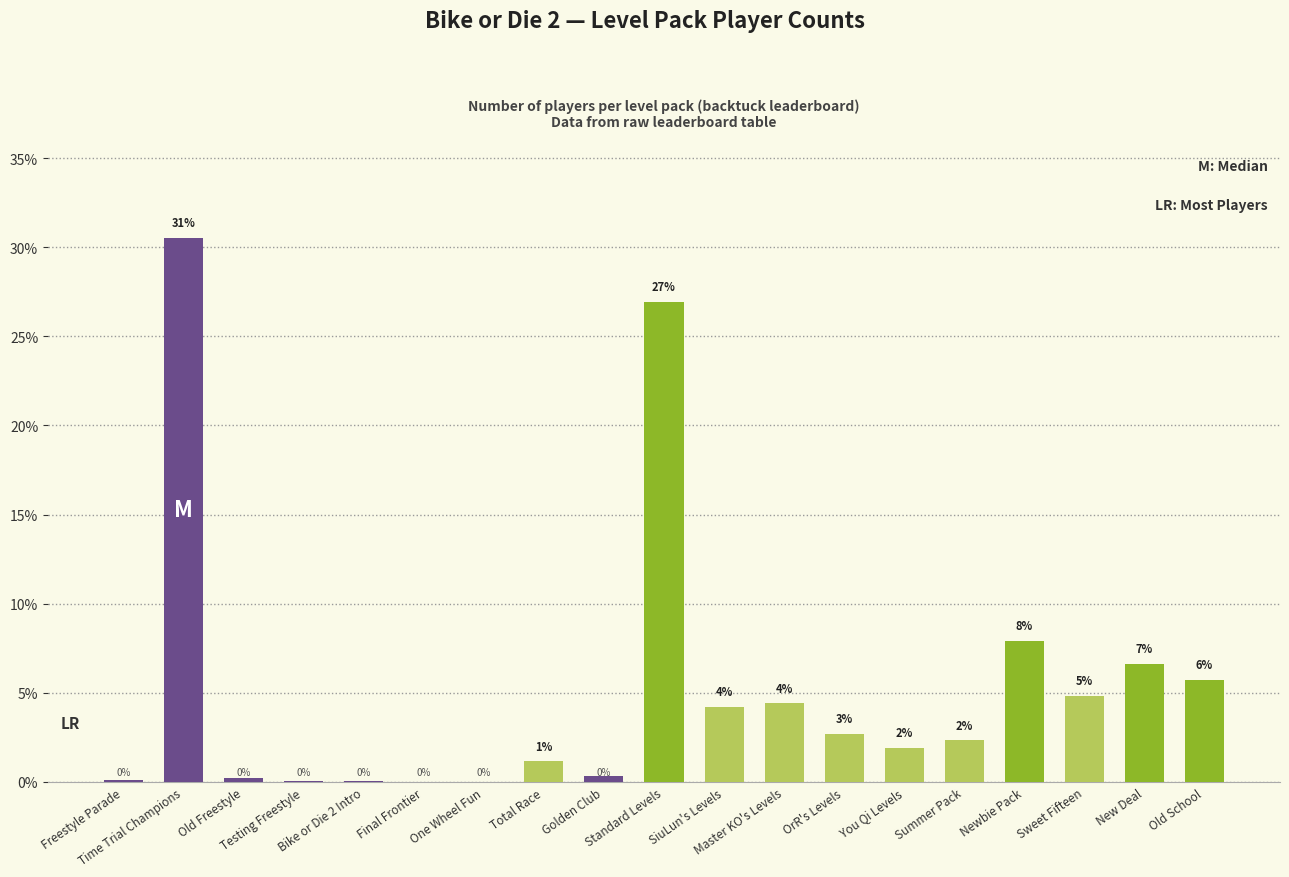

How many categories are shown in the chart?

19